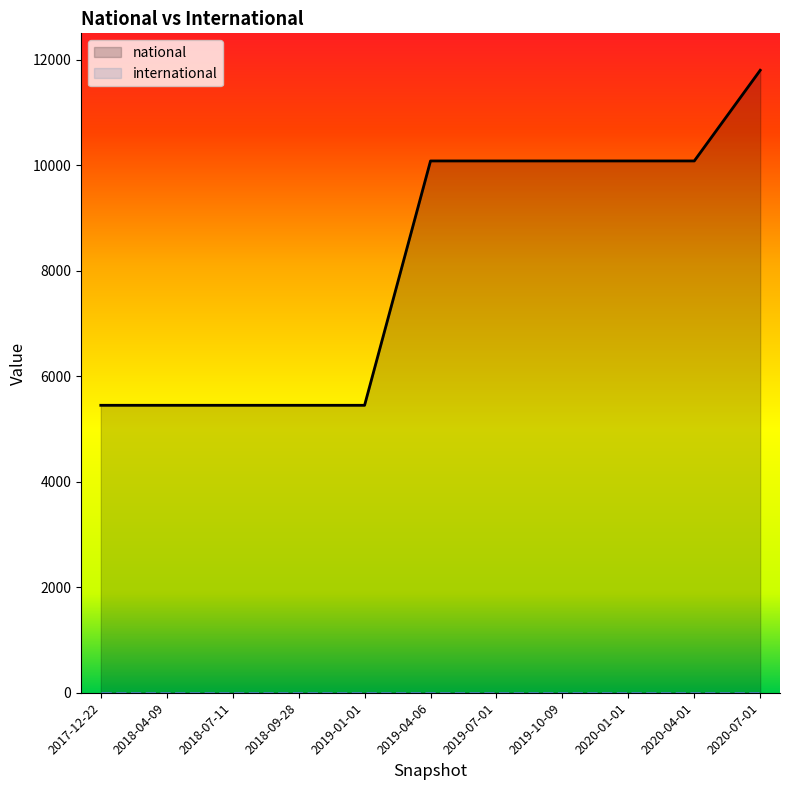

What is the ratio of the value at 2018-09-28 to the value at 2020-01-01?

0.5